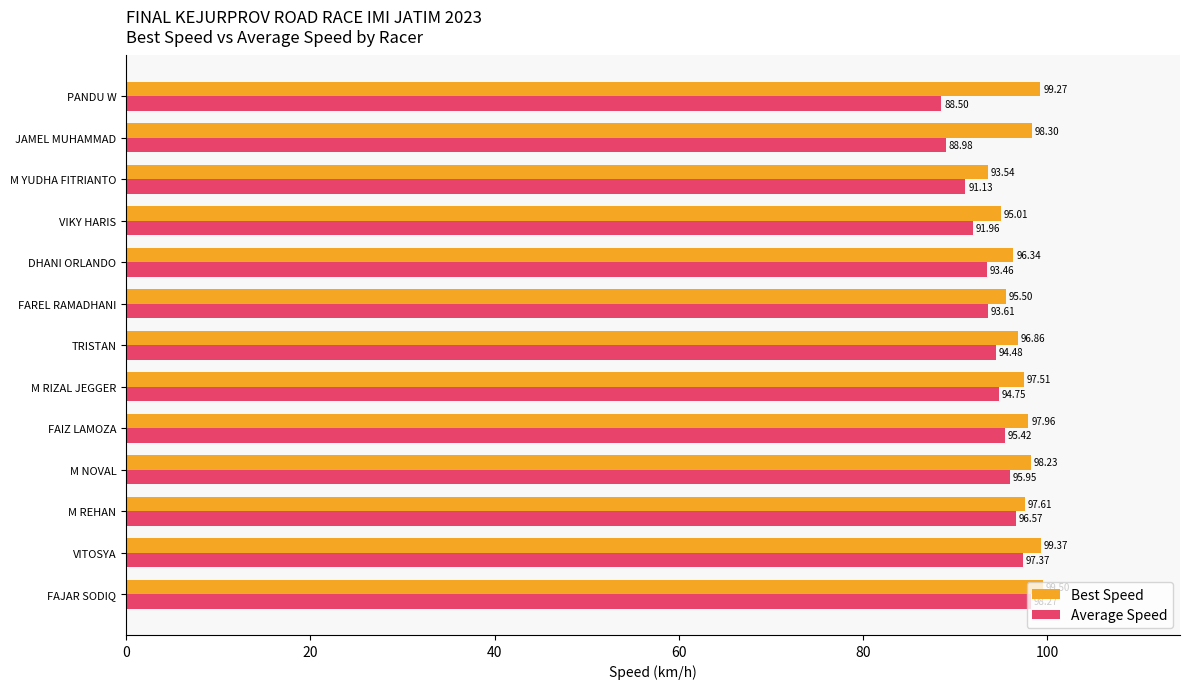

Which series has the largest total across all categories?

Best Speed